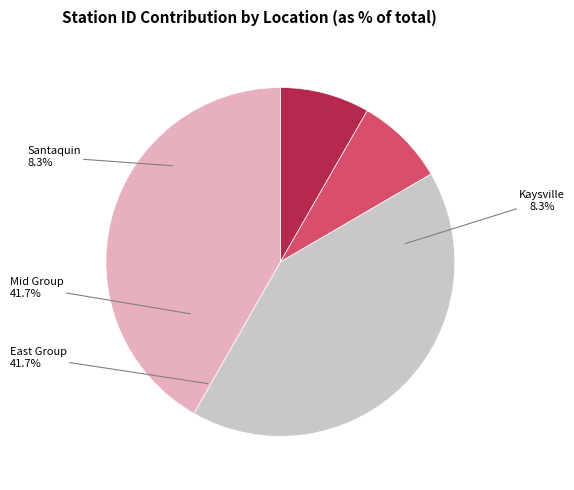

The Genola slice represents 14% of the pie. True or false?

False